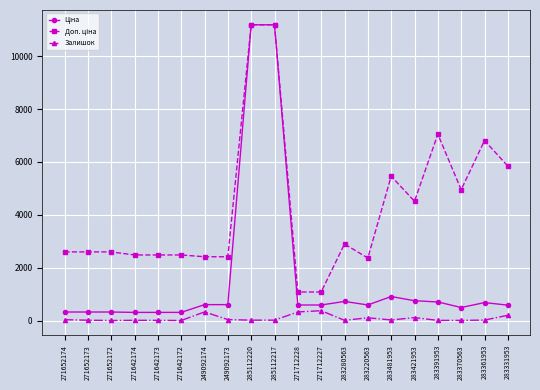

What position from the right is 283421953?

5